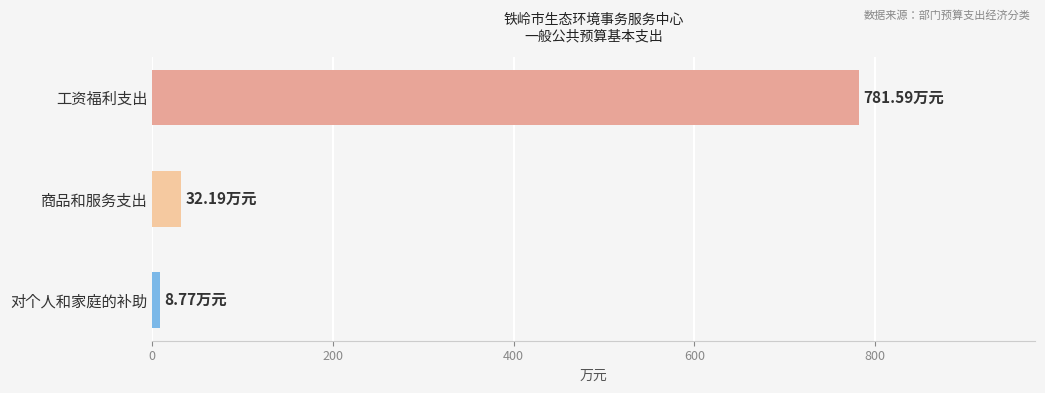

Rank the categories by value from highest to lowest.

工资福利支出, 商品和服务支出, 对个人和家庭的补助